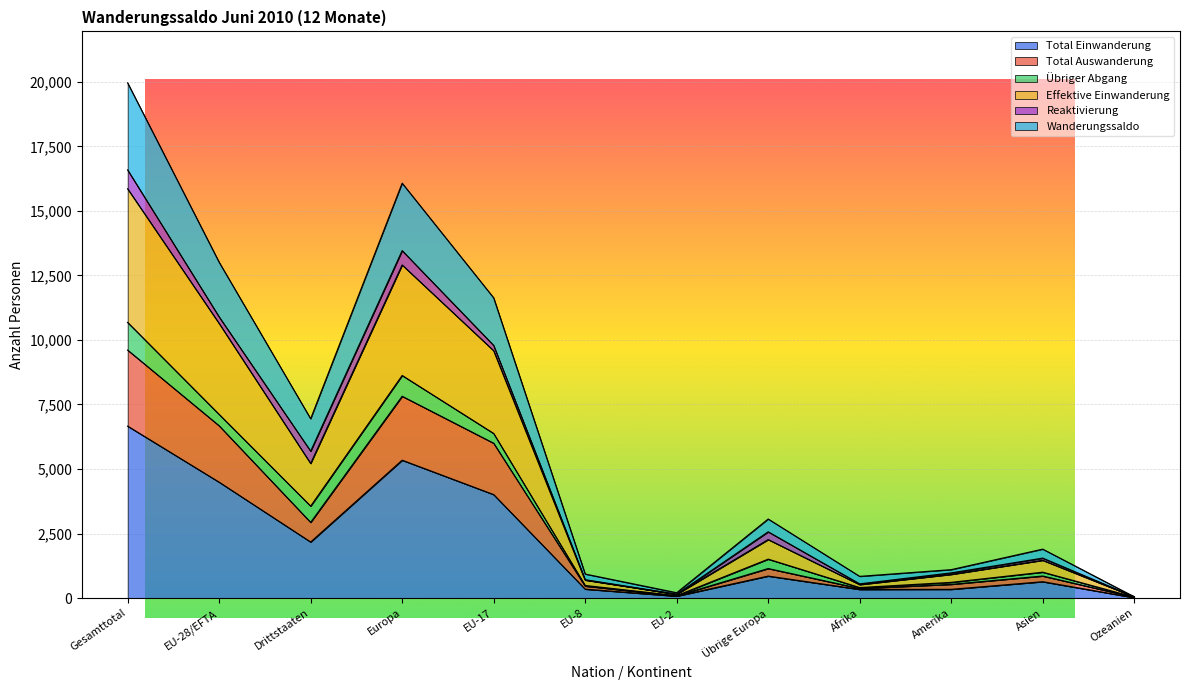

True or false: Total Einwanderung and Total Auswanderung cross at least once.

False